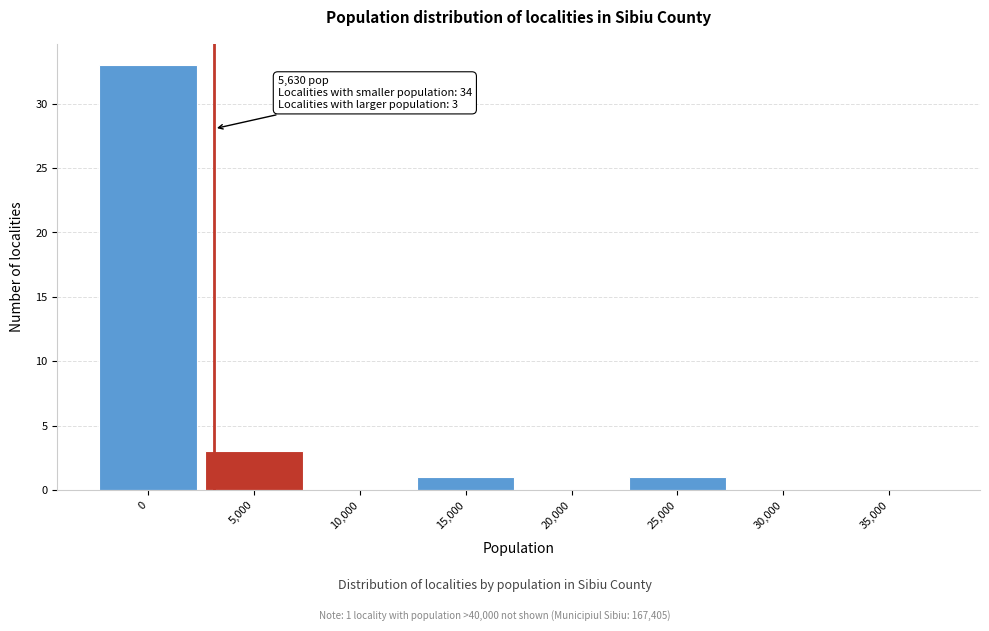

Reading left to right, list all the values displayed in this chart.

0=33	5,000=3	10,000=0	15,000=1	20,000=0	25,000=1	30,000=0	35,000=0